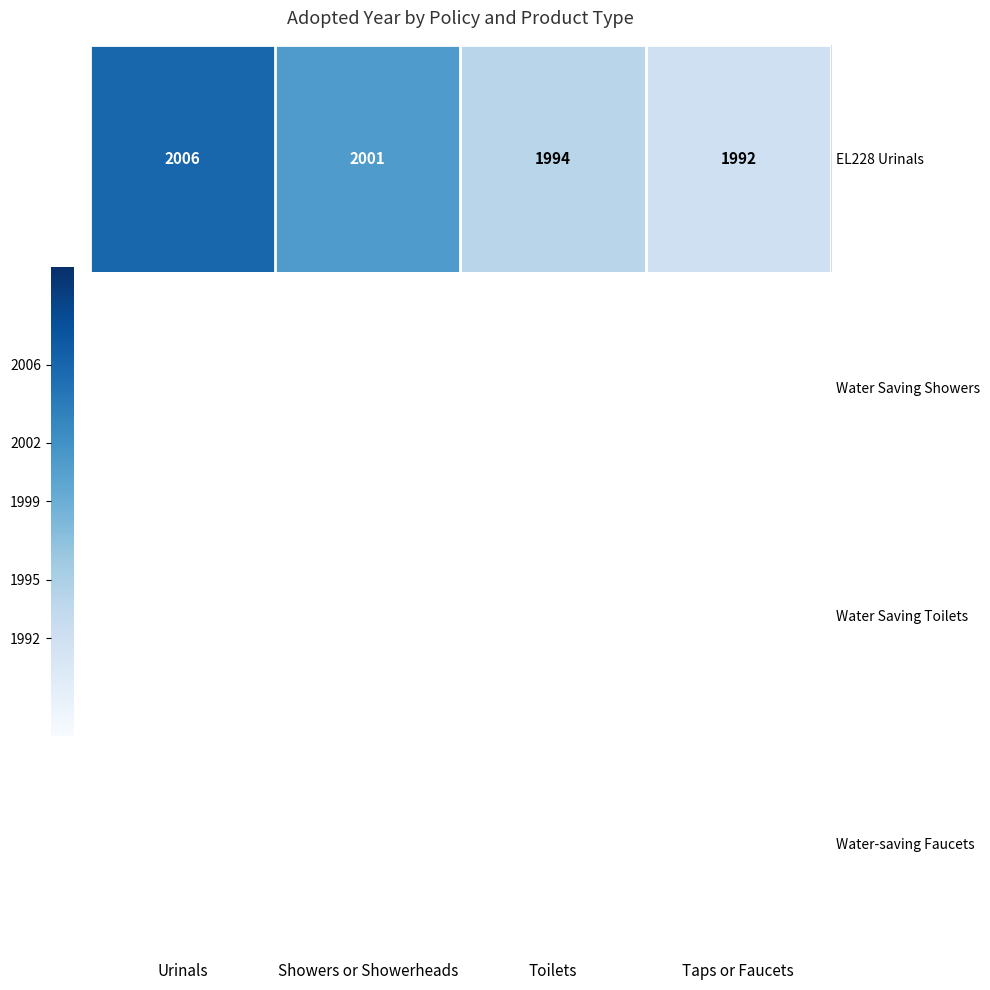

At which label does EL228 Urinals first exceed 2001?

Urinals